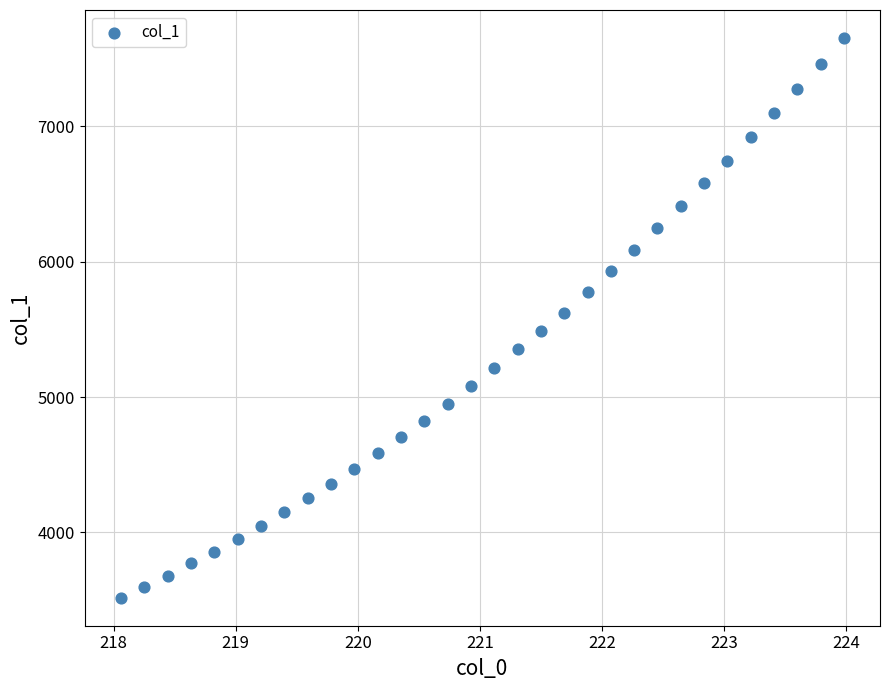

What is the range of Y values (max minus min)?

4137.8